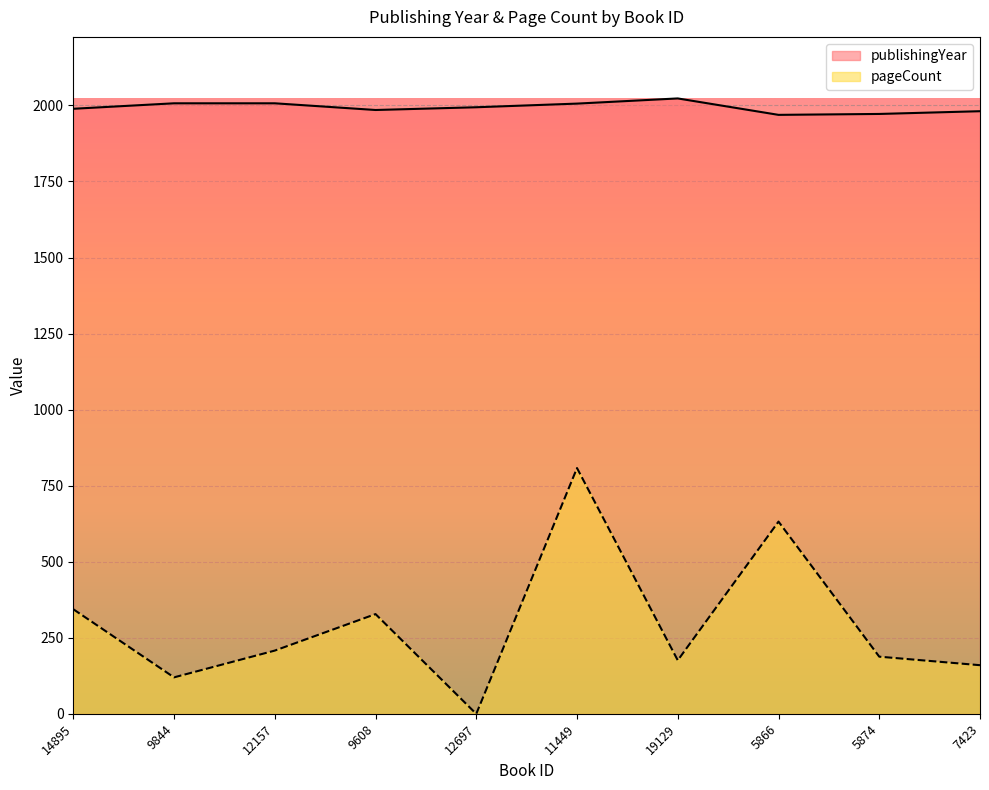

Which series has the largest range (max minus min)?

pageCount